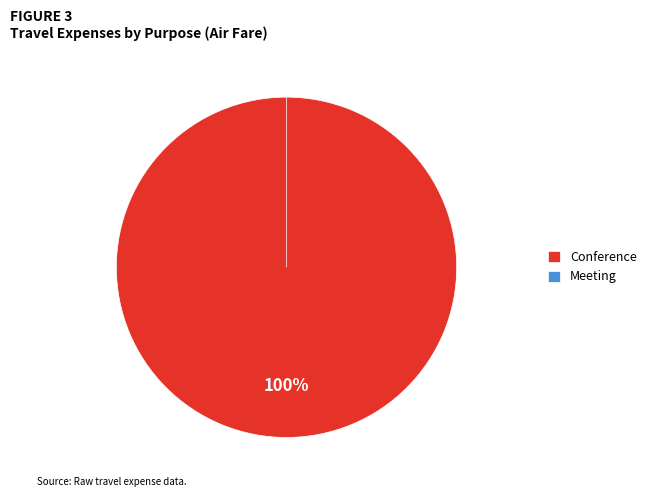

To the nearest percent, what is the average slice percentage?

50%